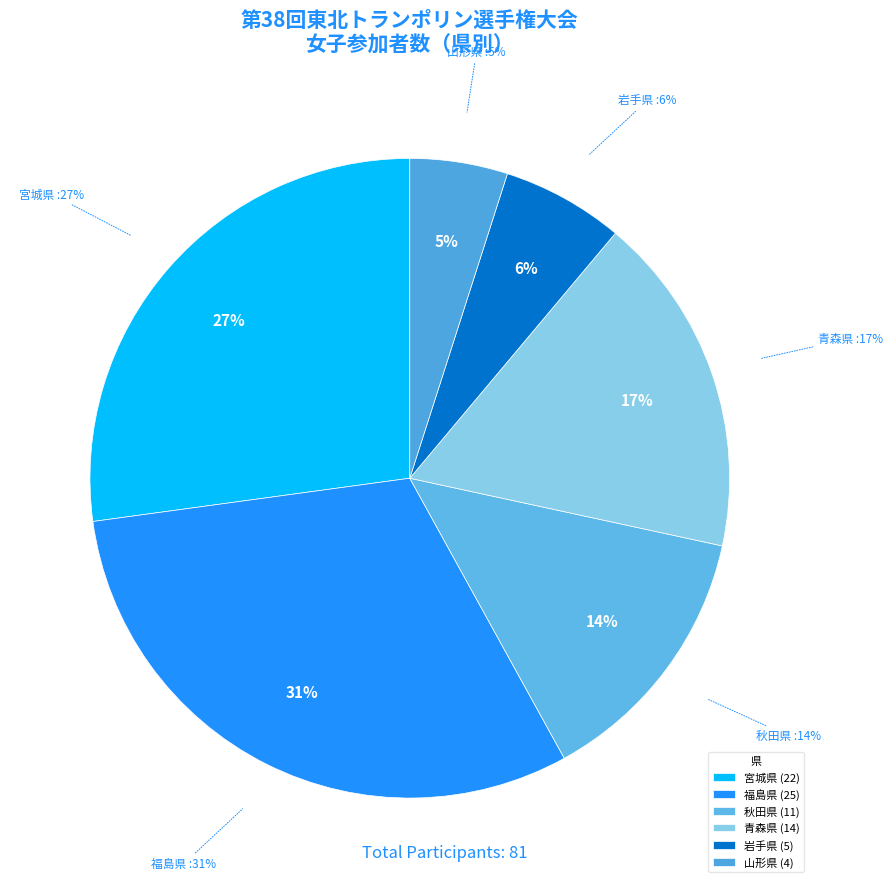

Count the number of slices in the pie.

4